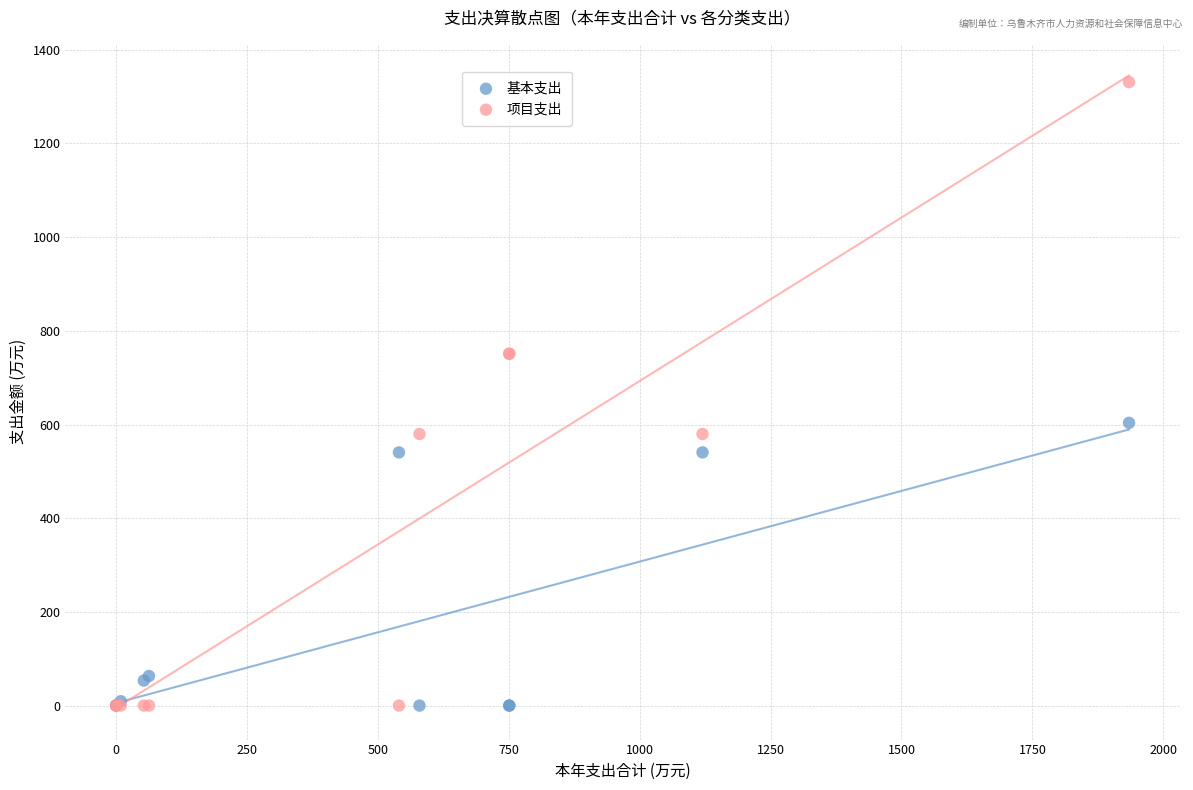

What is the X range (max minus min) for the scatter plot?

1934.3